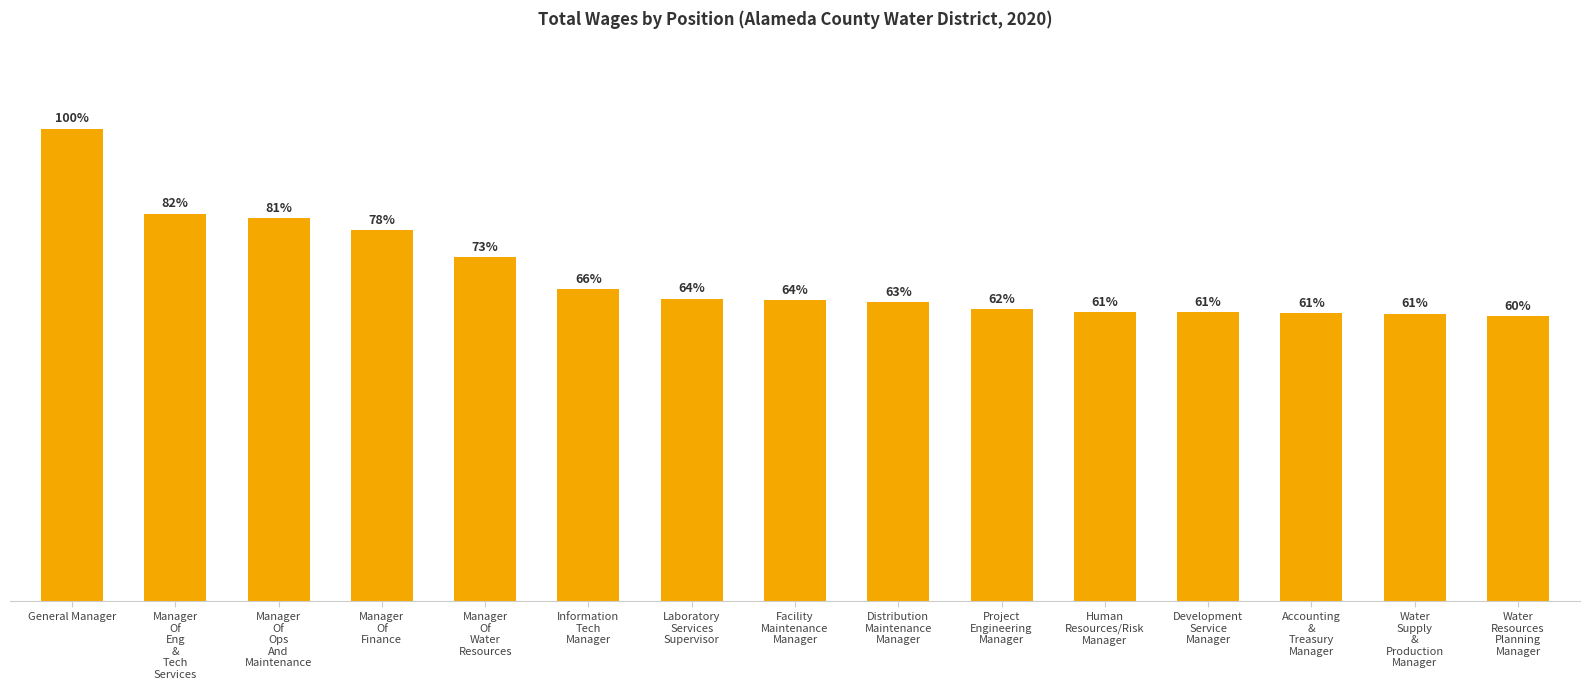

Are the bars horizontal?

No